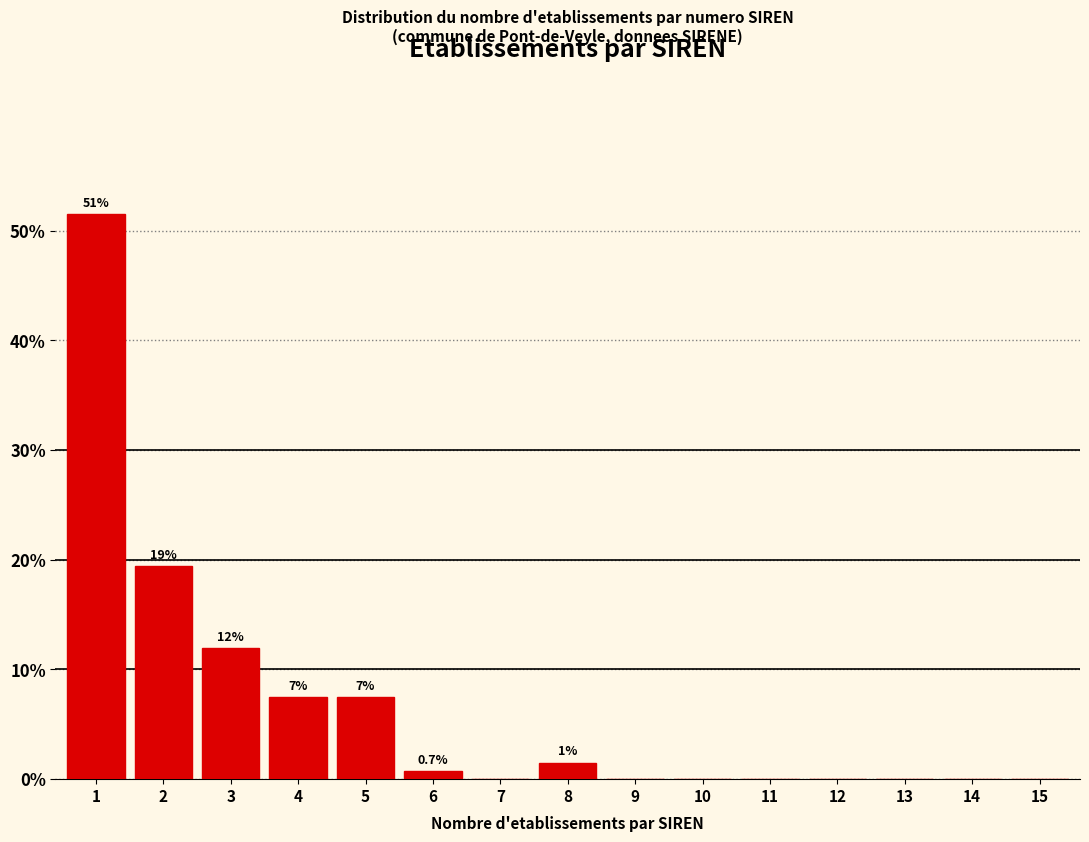

Reading left to right, what are all the values shown in this chart?

1=51.5	2=19.4	3=11.9	4=7.5	5=7.5	6=0.7	7=0.0	8=1.5	9=0.0	10=0.0	11=0.0	12=0.0	13=0.0	14=0.0	15=0.0